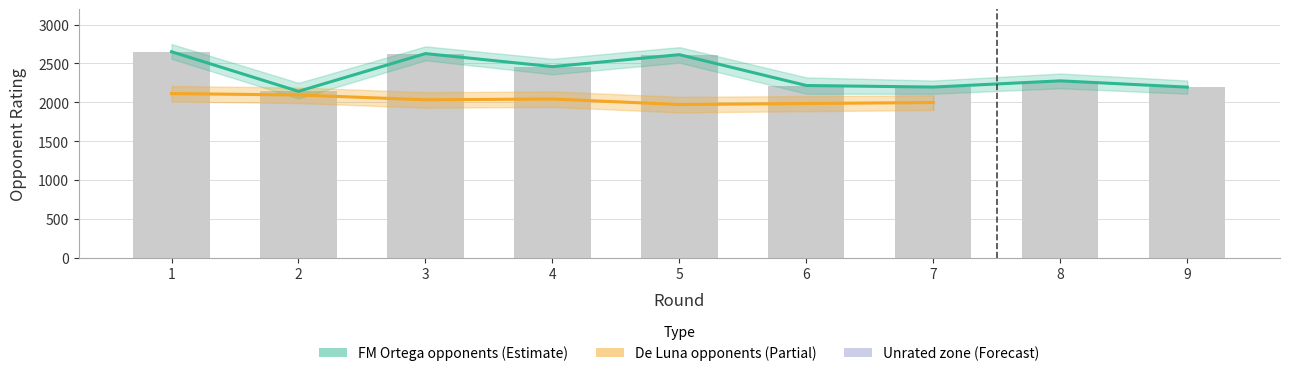

What is the value of the 5th bar from the left?

2613